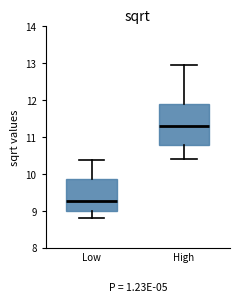

Comparing the boxes themselves (not the whiskers), which one is the tallest?

High